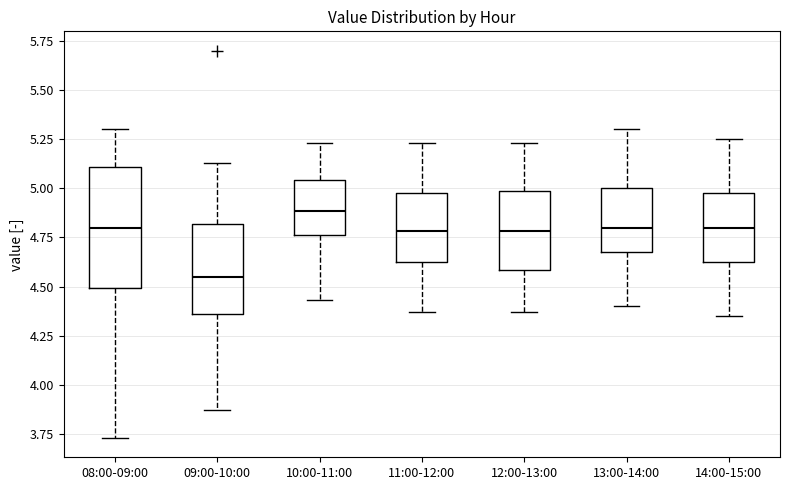

Reading left to right, transcribe this box plot: for each box, give where its median line is, the range the box spans, and where its two whiskers end, as read against the y-axis. The values are not printed on the chart, so give them approximately, as read against the axis.

08:00-09:00: median 4.80, box 4.50 to 5.10, whiskers 3.75 to 5.30
09:00-10:00: median 4.55, box 4.35 to 4.80, whiskers 3.85 to 5.15
10:00-11:00: median 4.90, box 4.75 to 5.05, whiskers 4.45 to 5.25
11:00-12:00: median 4.80, box 4.60 to 5.00, whiskers 4.35 to 5.25
12:00-13:00: median 4.80, box 4.60 to 5.00, whiskers 4.35 to 5.25
13:00-14:00: median 4.80, box 4.70 to 5.00, whiskers 4.40 to 5.30
14:00-15:00: median 4.80, box 4.65 to 5.00, whiskers 4.35 to 5.25